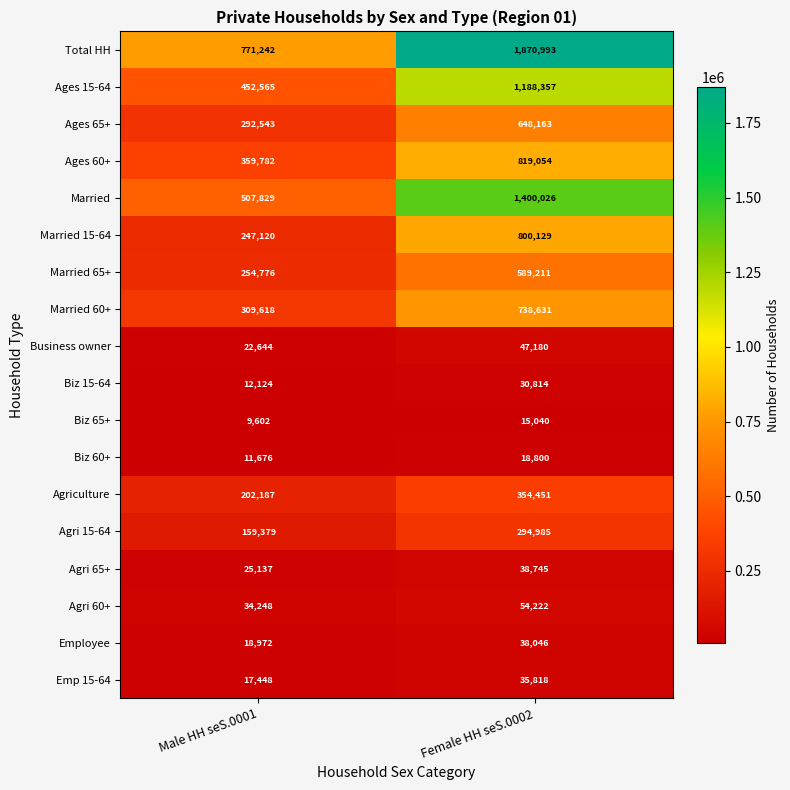

What is the spread (max minus min) of values at Male HH seS.0001?

761640